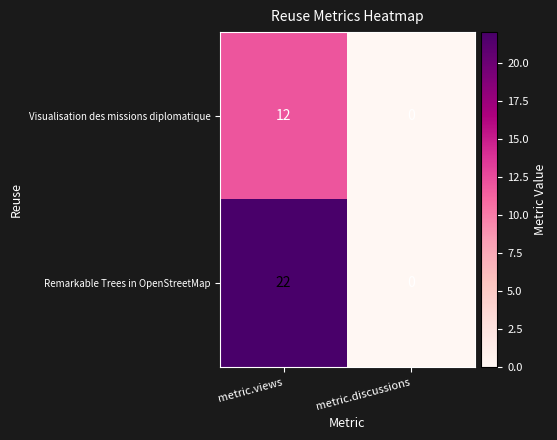

At how many categories does at least one series exceed 16?

1